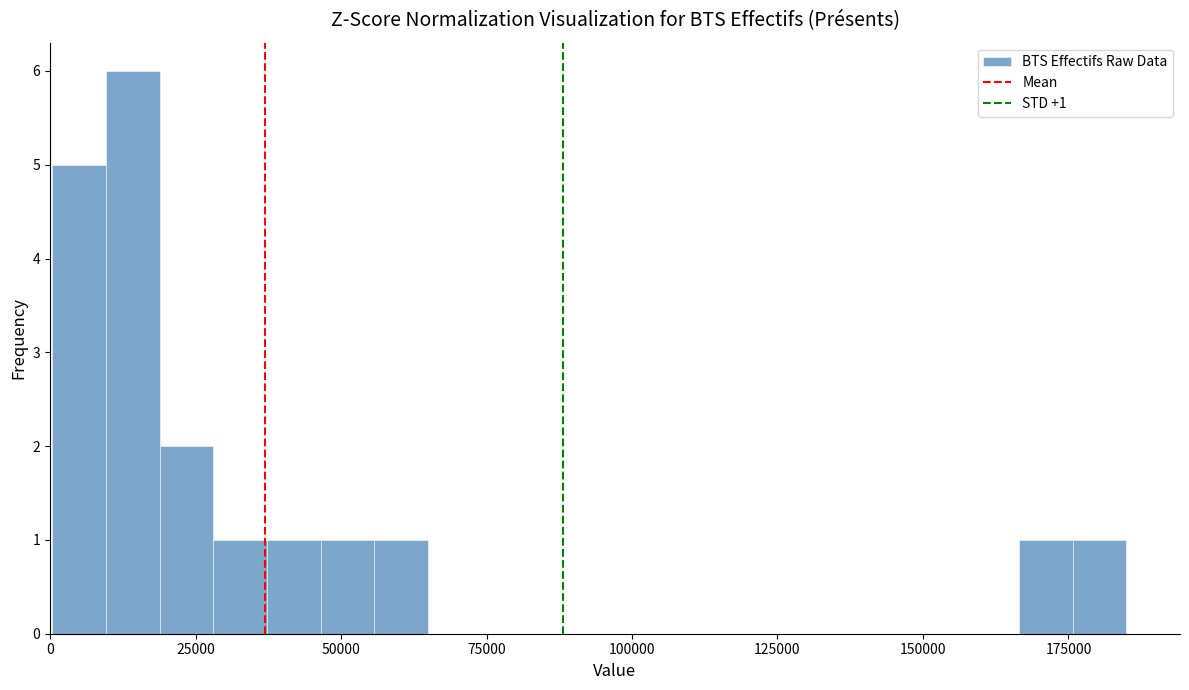

Read against the x-axis, roughly where is the centre of the tallest bar?

15000